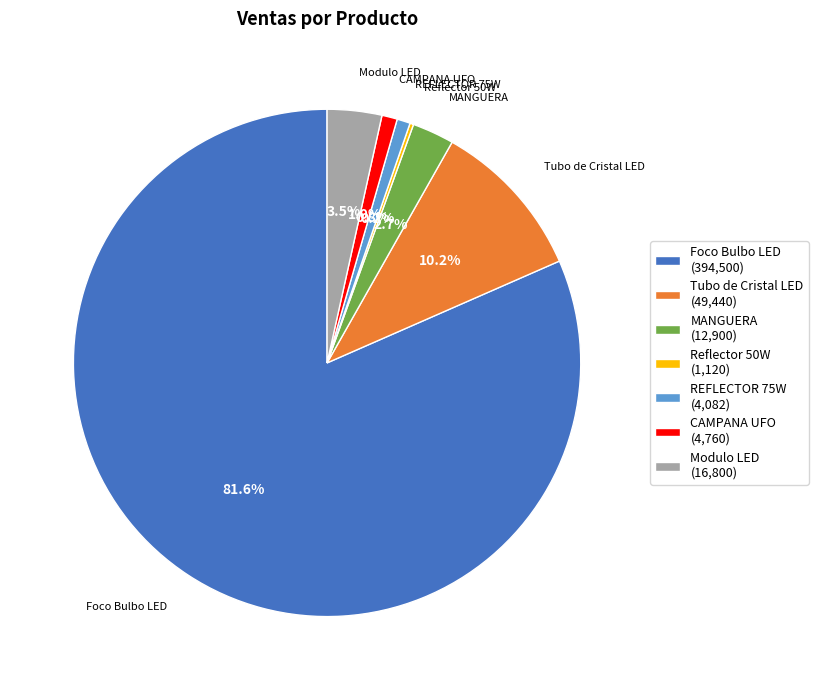

Which category has the biggest portion of the pie?

Foco Bulbo LED